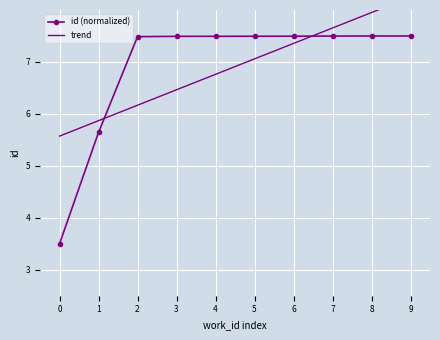

What is the average value of the trend series?

6.9